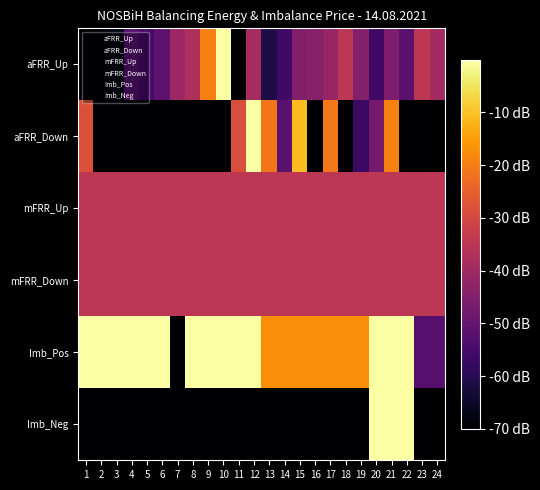

Which has a higher value, 1 or 9?

9